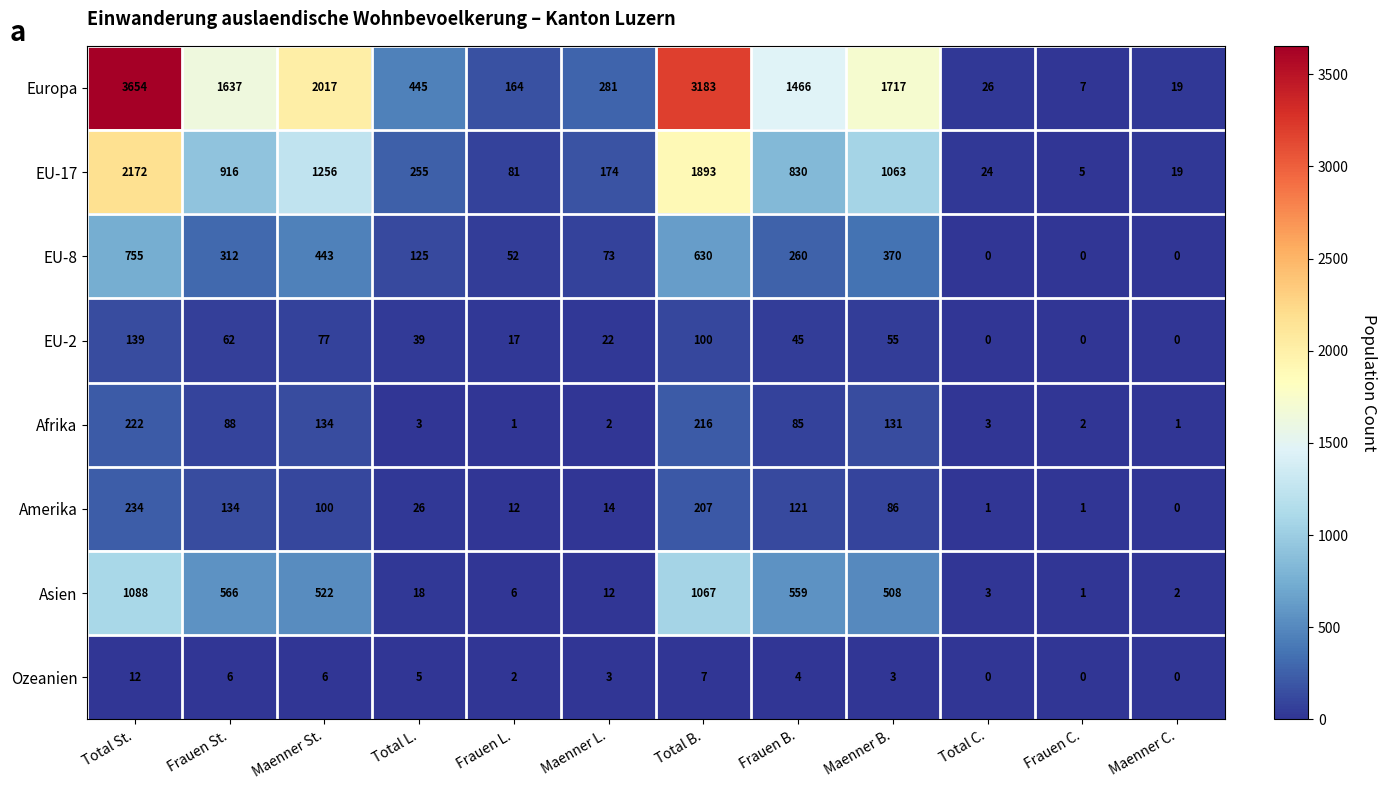

Which series has the largest range (max minus min)?

Europa